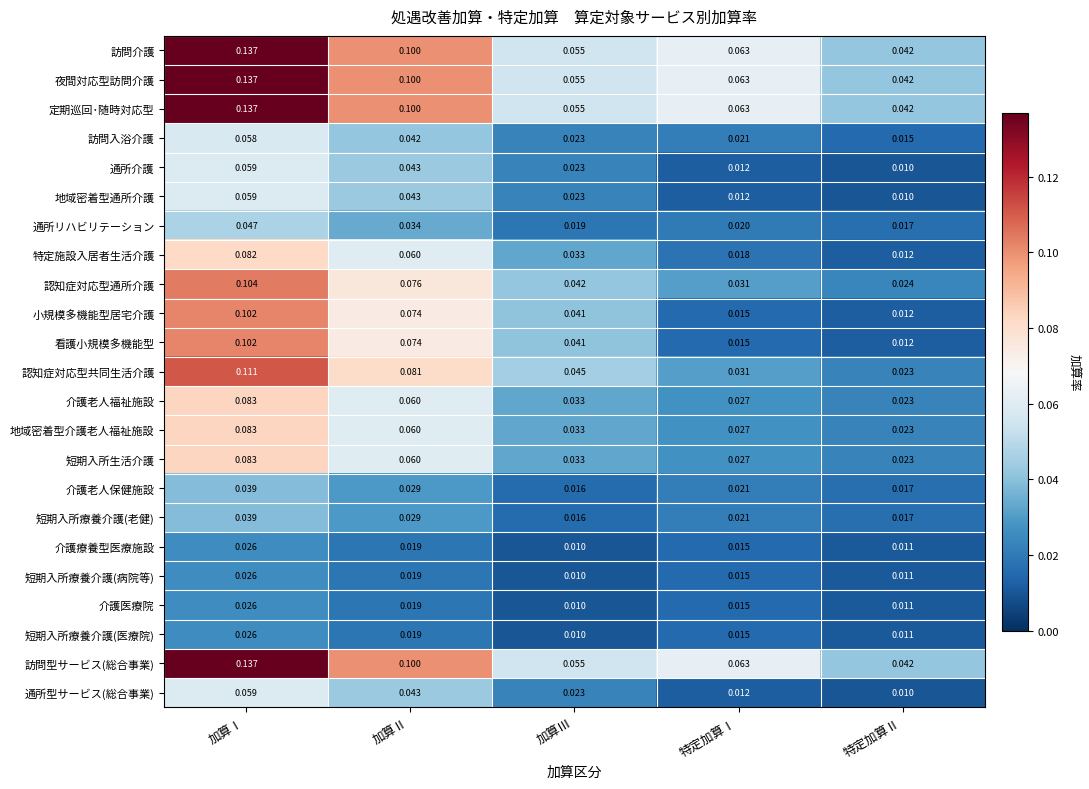

Which category has the highest value in the 小規模多機能型居宅介護 series?

加算Ⅰ